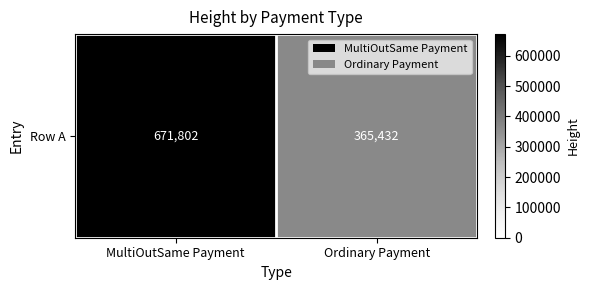

What is the smallest value displayed?

365432